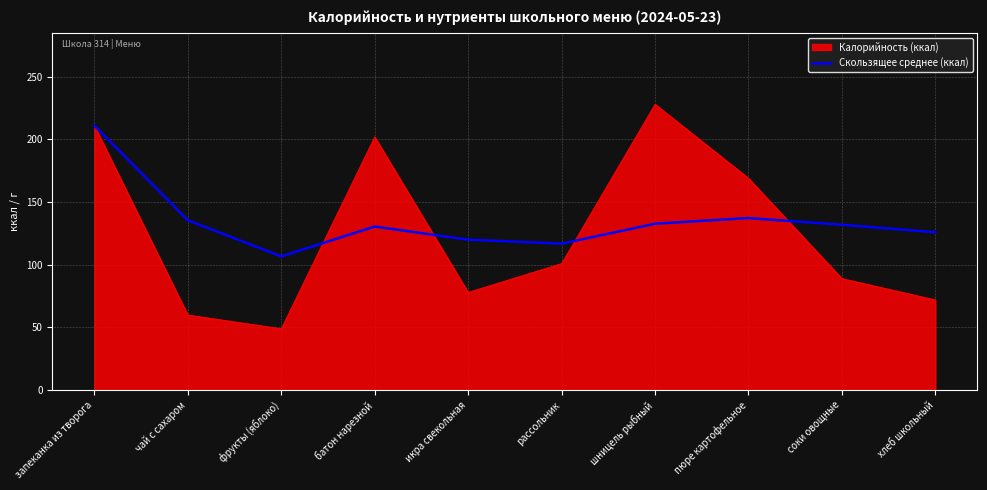

Rank the series at соки овощные from lowest to highest value.

Калорийность (ккал), Скользящее среднее (ккал)